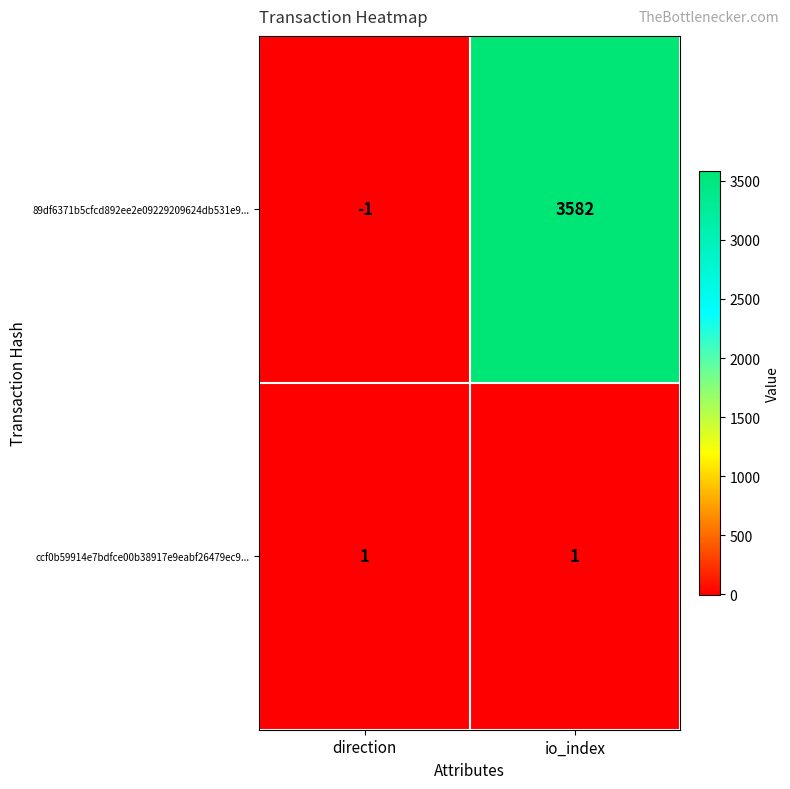

How many series are shown in this chart?

2